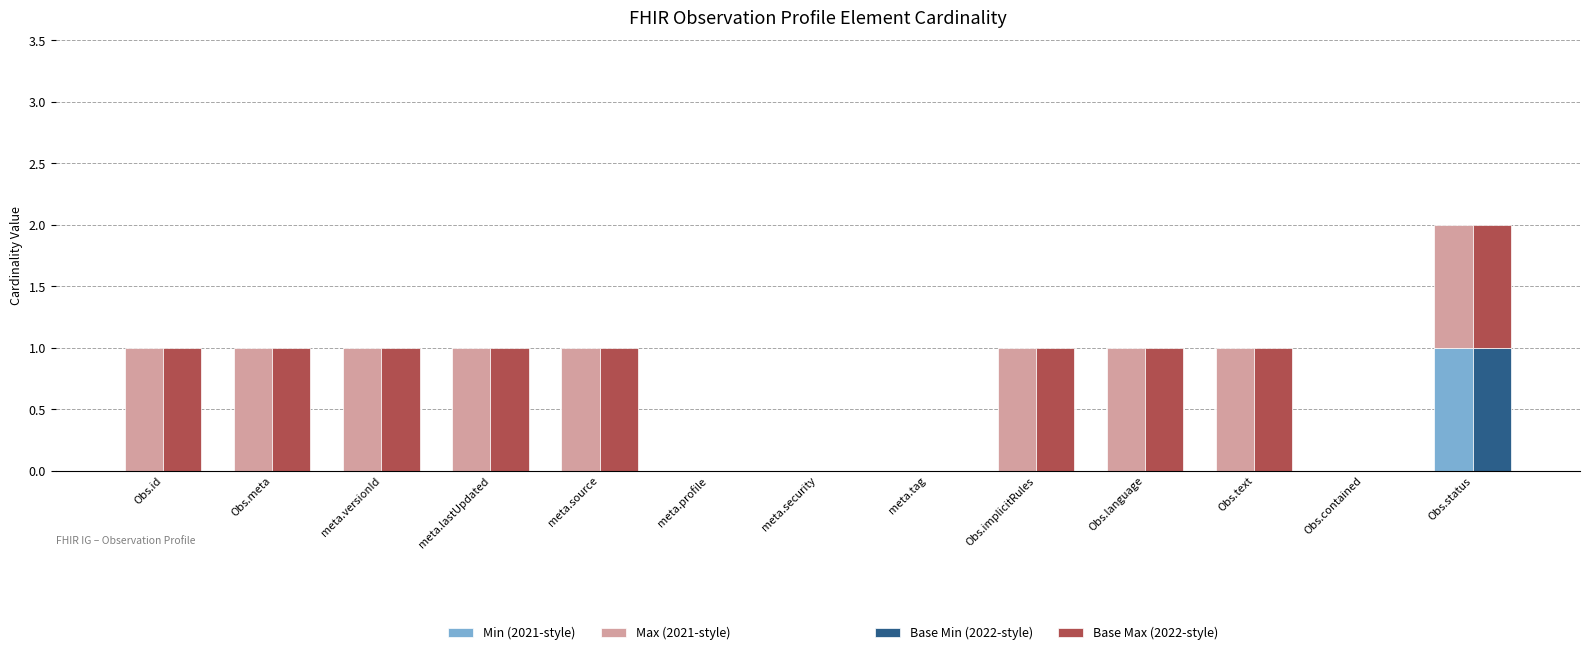

Which series changed the most between Obs.meta and meta.security?

Max (2021-style)